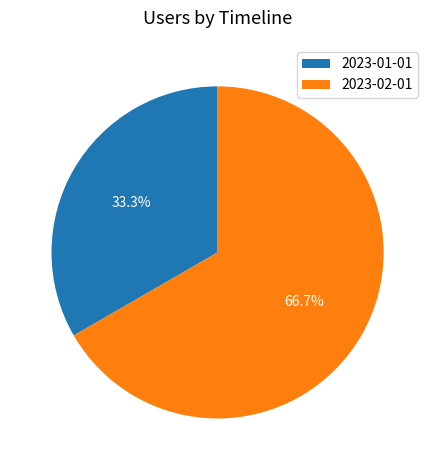

Between 2023-01-01 and 2023-02-01, which is larger?

2023-02-01